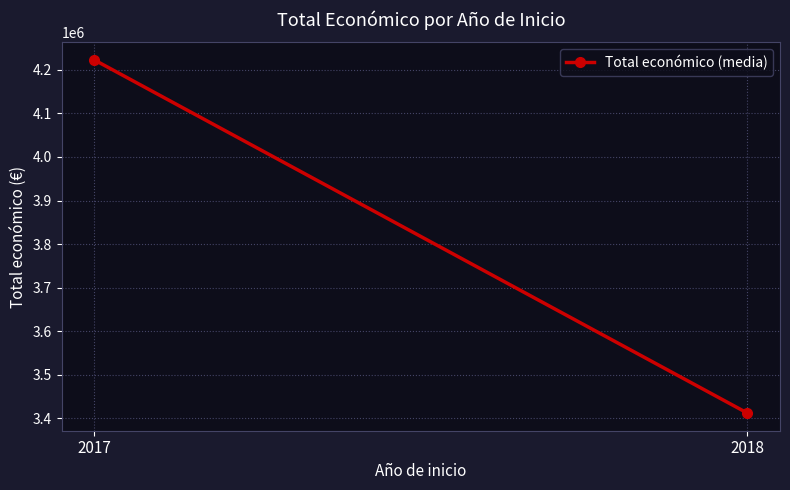

Between 2018 and 2017, which is larger?

2017